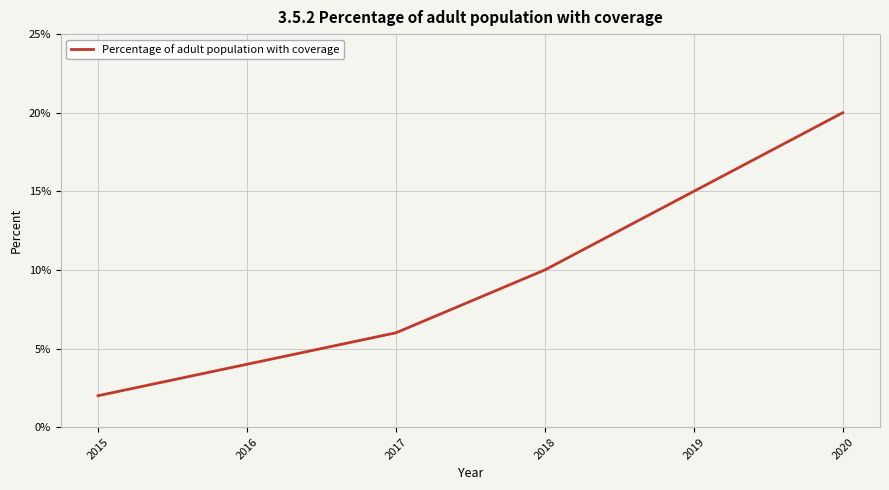

Reading left to right, extract all data points from this chart.

2	4	6	10	15	20